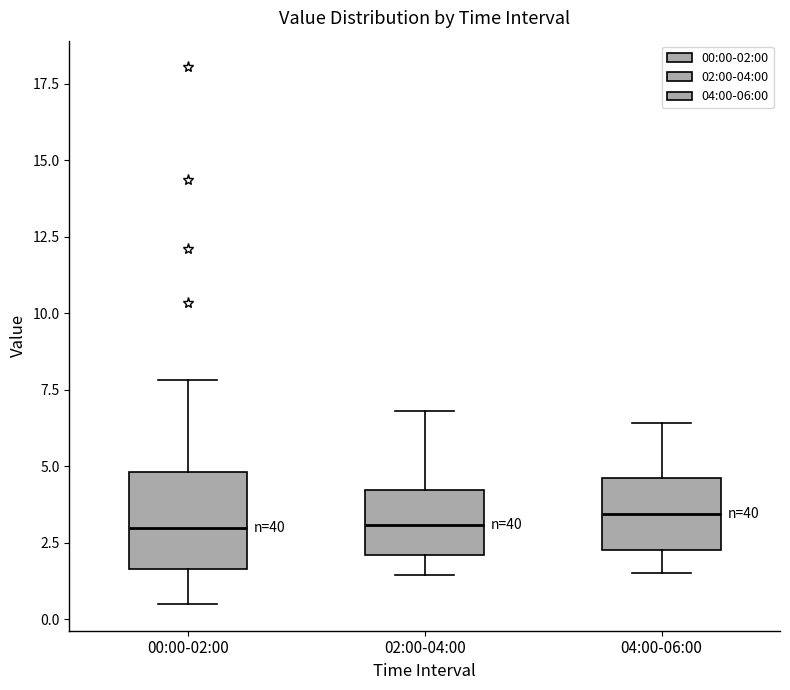

Reading left to right, transcribe this box plot: for each box, give where its median line is, the range the box spans, and where its two whiskers end, as read against the y-axis. The values are not printed on the chart, so give them approximately, as read against the axis.

00:00-02:00: median 3.0, box 1.5 to 5.0, whiskers 0.5 to 8.0
02:00-04:00: median 3.0, box 2.0 to 4.0, whiskers 1.5 to 7.0
04:00-06:00: median 3.5, box 2.5 to 4.5, whiskers 1.5 to 6.5